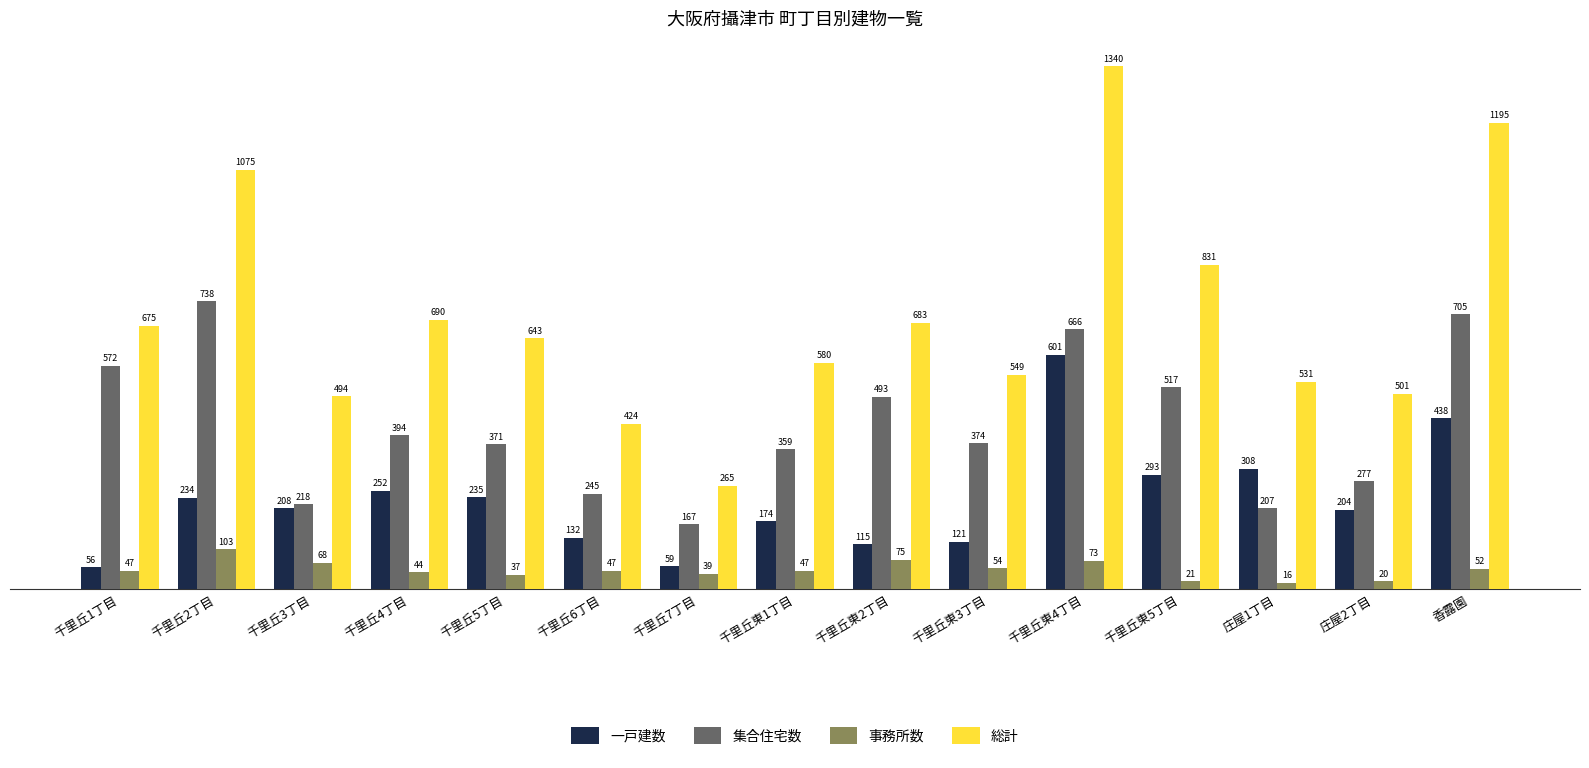

At which label is 集合住宅数 closest to 452?

千里丘東2丁目